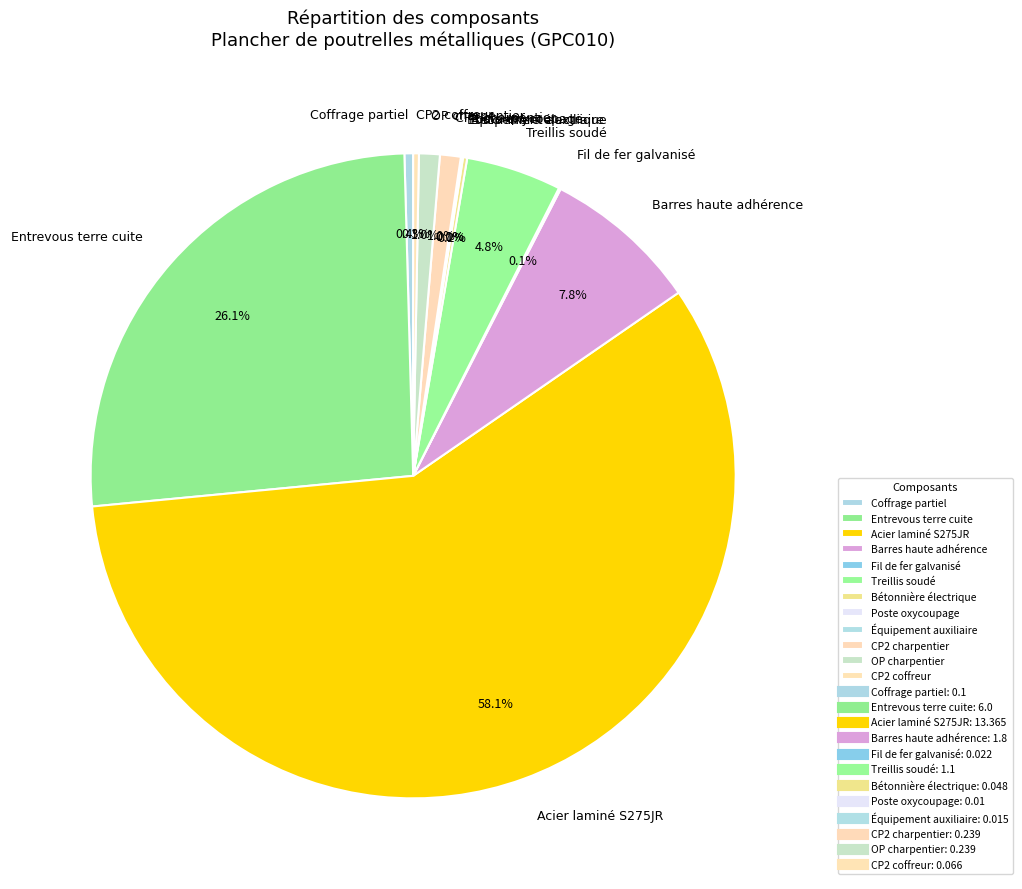

What is the largest slice in the pie chart?

Acier laminé S275JR